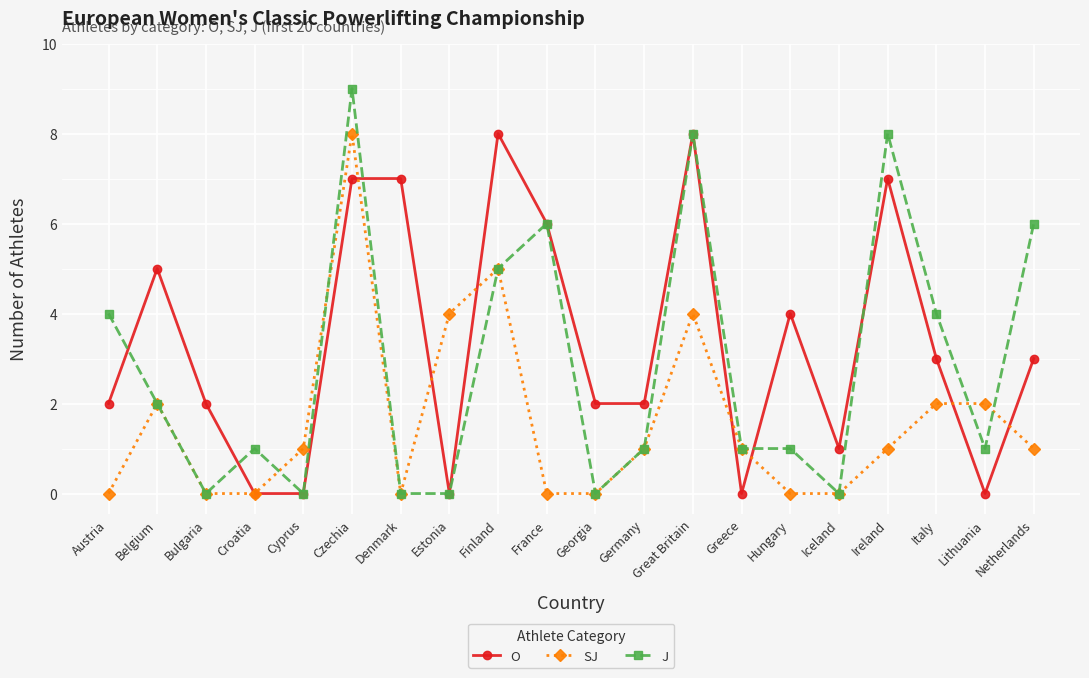

Count the SJ values in the range 0 to 2.

16